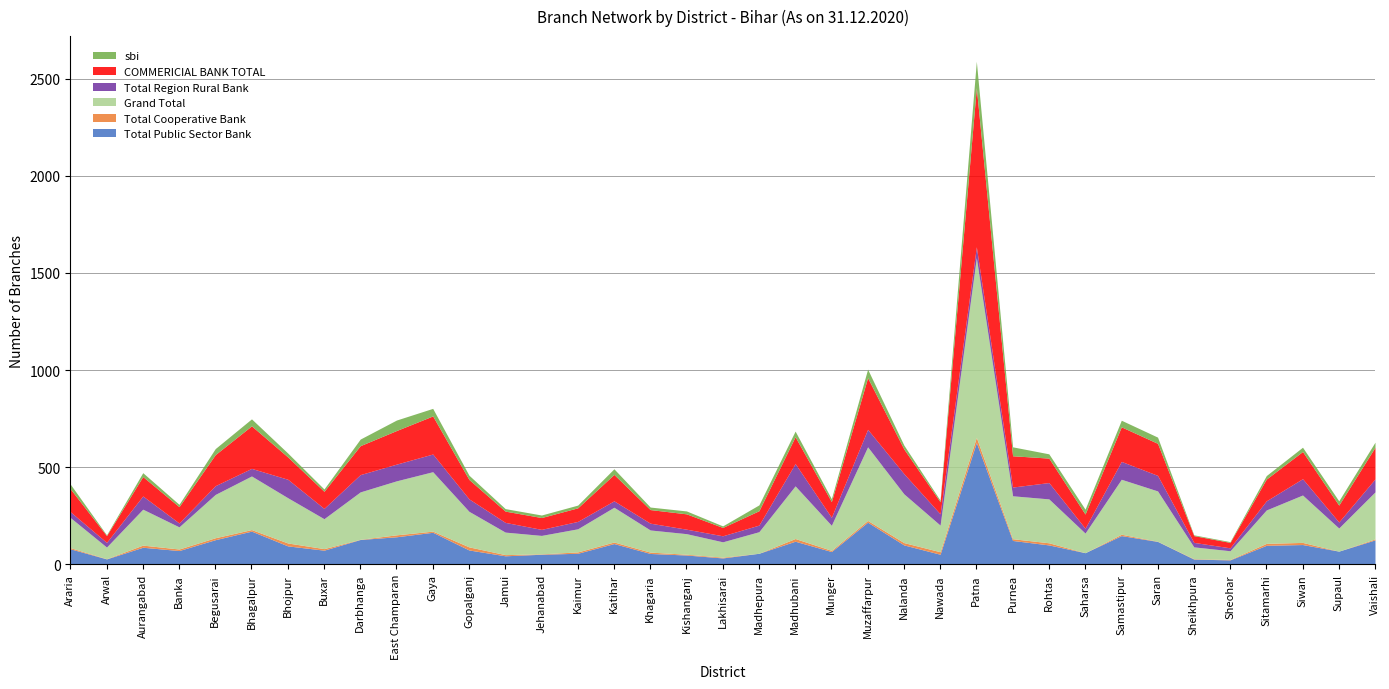

Does the chart have visible grid lines?

Yes